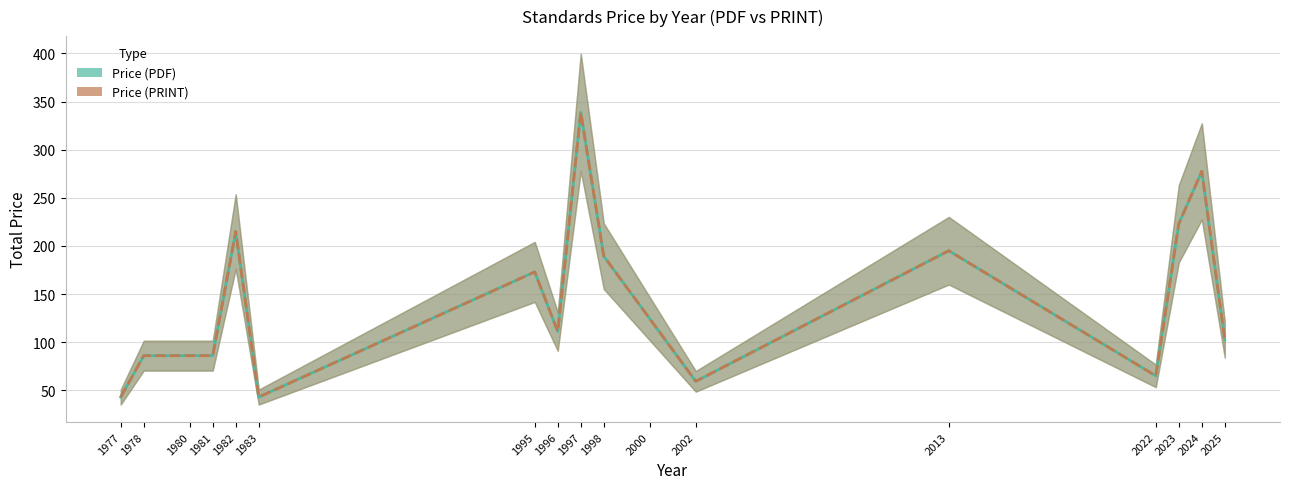

What is the greatest value displayed?

338.7